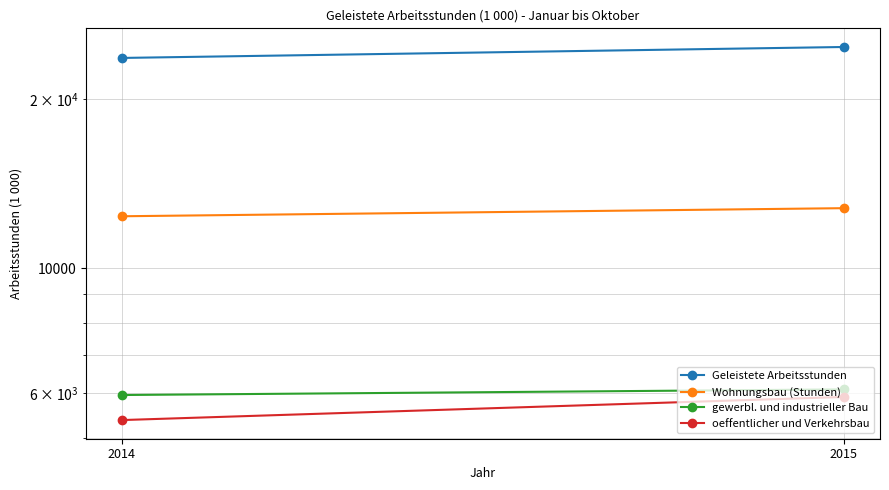

What are all the series names shown in the legend?

Geleistete Arbeitsstunden, Wohnungsbau (Stunden), gewerbl. und industrieller Bau, oeffentlicher und Verkehrsbau